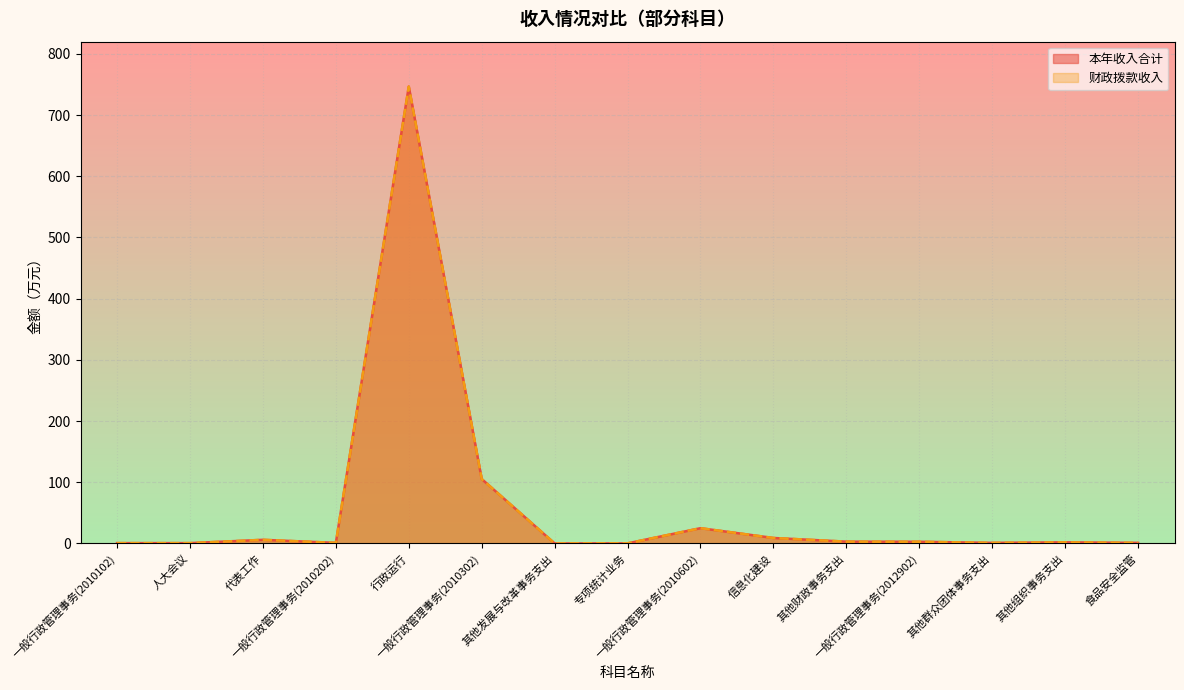

What is the difference between the second highest and second lowest values in the 本年收入合计 series?

105.2